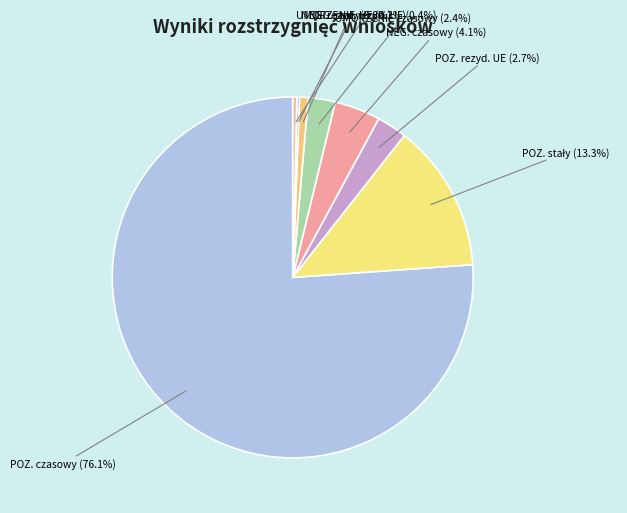

Which slice represents more than half of the pie?

POZ. czasowy